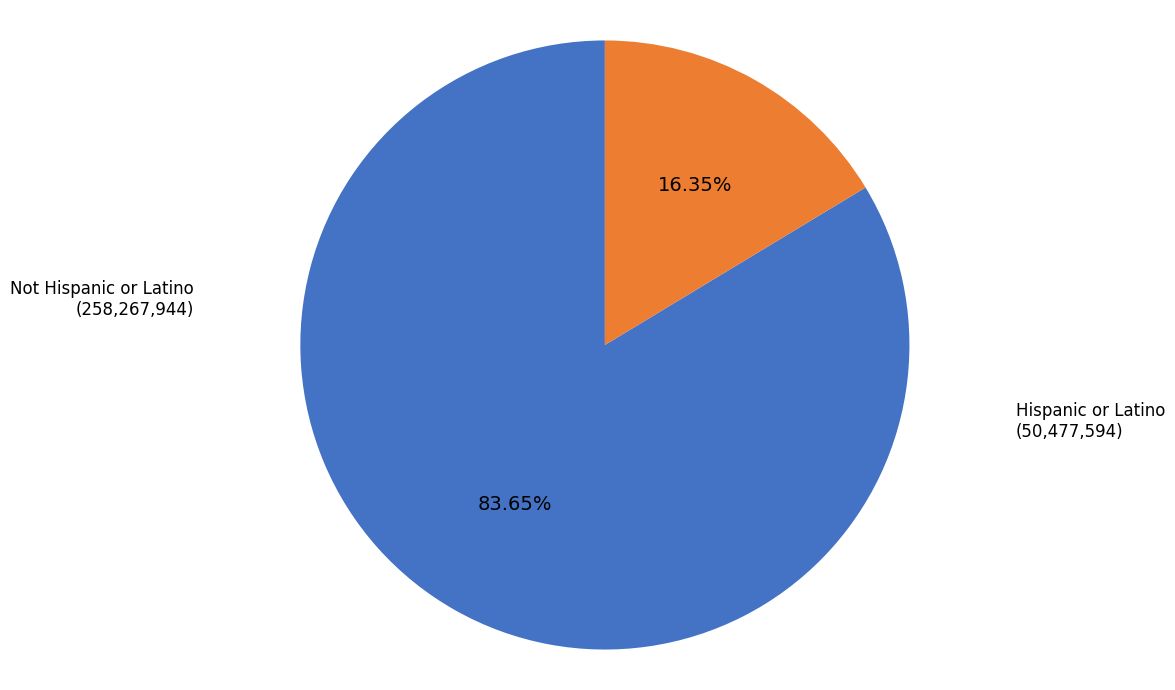

Is there any slice that represents more than half of the pie?

Yes